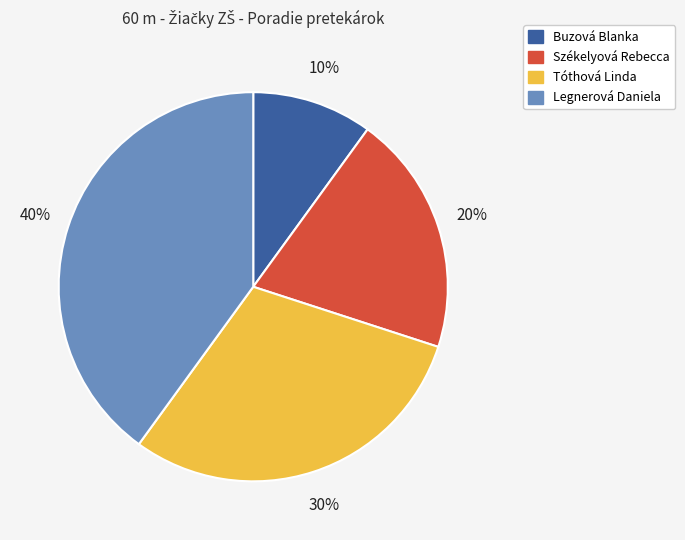

To the nearest percent, what portion does Buzová Blanka represent?

10%